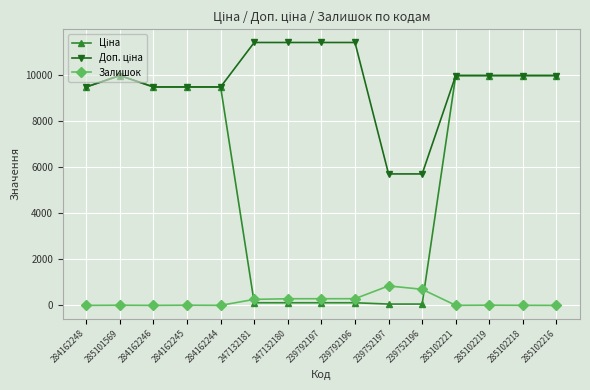

True or false: Залишок has more than 1 interior local peaks.

True